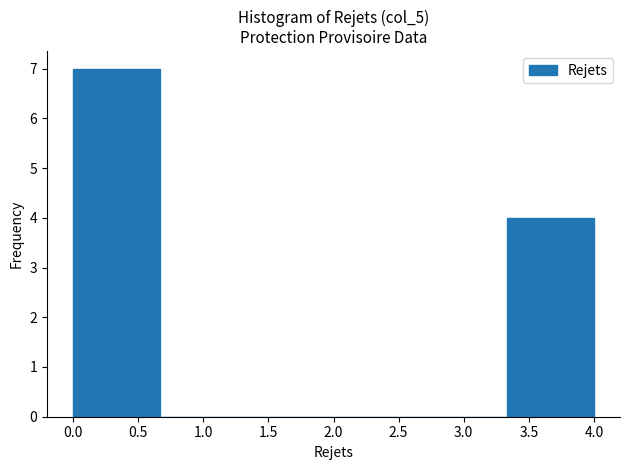

Reading left to right, transcribe this chart: for each bar, give the range it covers on the x-axis and its height. Neither the bar edges nor the heights are printed on the chart, so give them approximately, as read against the axes.

0.00 to 0.65: 7
0.65 to 1.35: 0
1.35 to 2.00: 0
2.00 to 2.65: 0
2.65 to 3.35: 0
3.35 to 4.00: 4